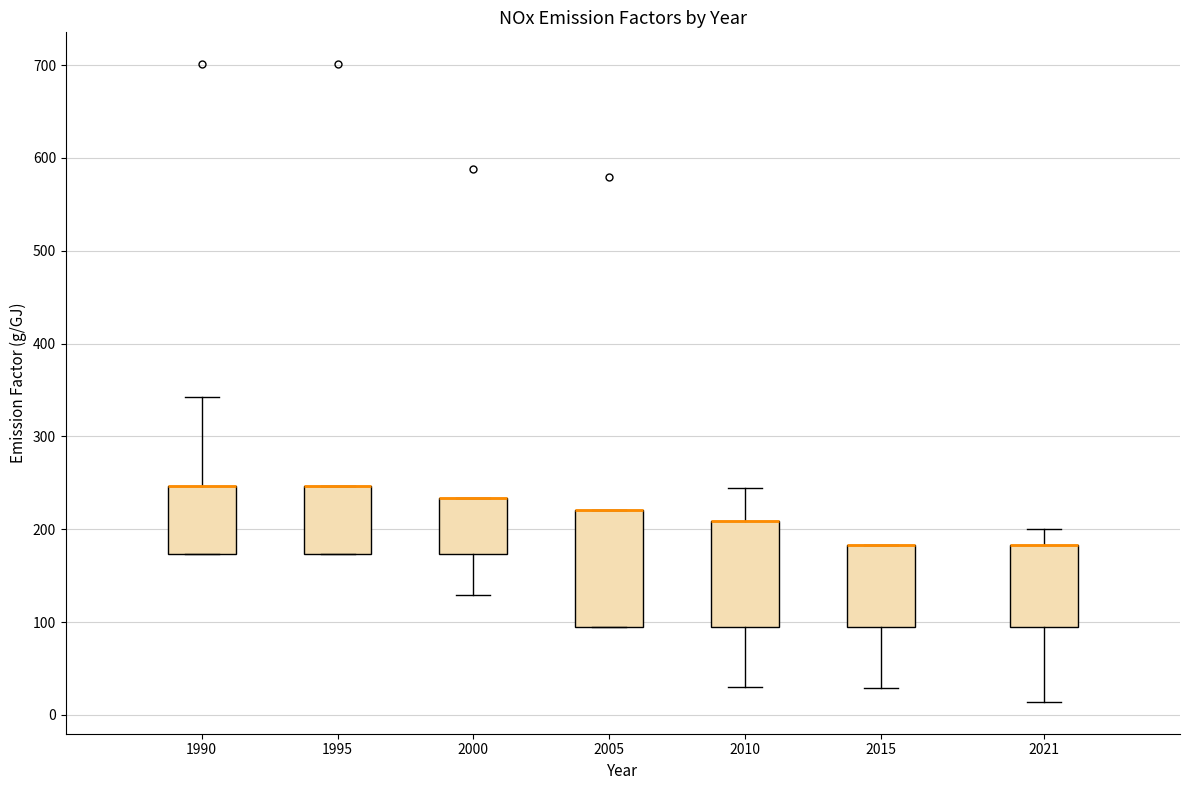

Reading left to right, transcribe this box plot: for each box, give where its median line is, the range the box spans, and where its two whiskers end, as read against the y-axis. The values are not printed on the chart, so give them approximately, as read against the axis.

1990: median 250 (drawn on the box's upper edge), box 170 to 250, whiskers 170 to 340
1995: median 250 (drawn on the box's upper edge), box 170 to 250, whiskers 170 to 250
2000: median 230 (drawn on the box's upper edge), box 170 to 230, whiskers 130 to 230
2005: median 220 (drawn on the box's upper edge), box 100 to 220, whiskers 100 to 220
2010: median 210 (drawn on the box's upper edge), box 100 to 210, whiskers 30 to 240
2015: median 180 (drawn on the box's upper edge), box 100 to 180, whiskers 30 to 180
2021: median 180 (drawn on the box's upper edge), box 100 to 180, whiskers 10 to 200